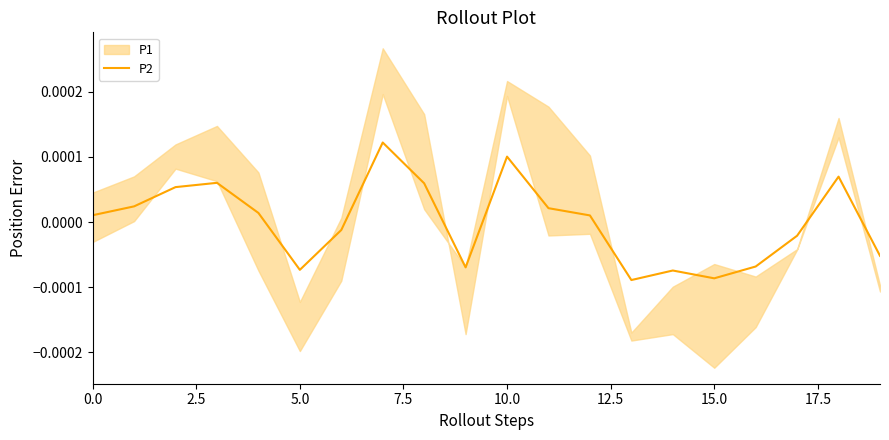

How many lines are shown in the chart?

1